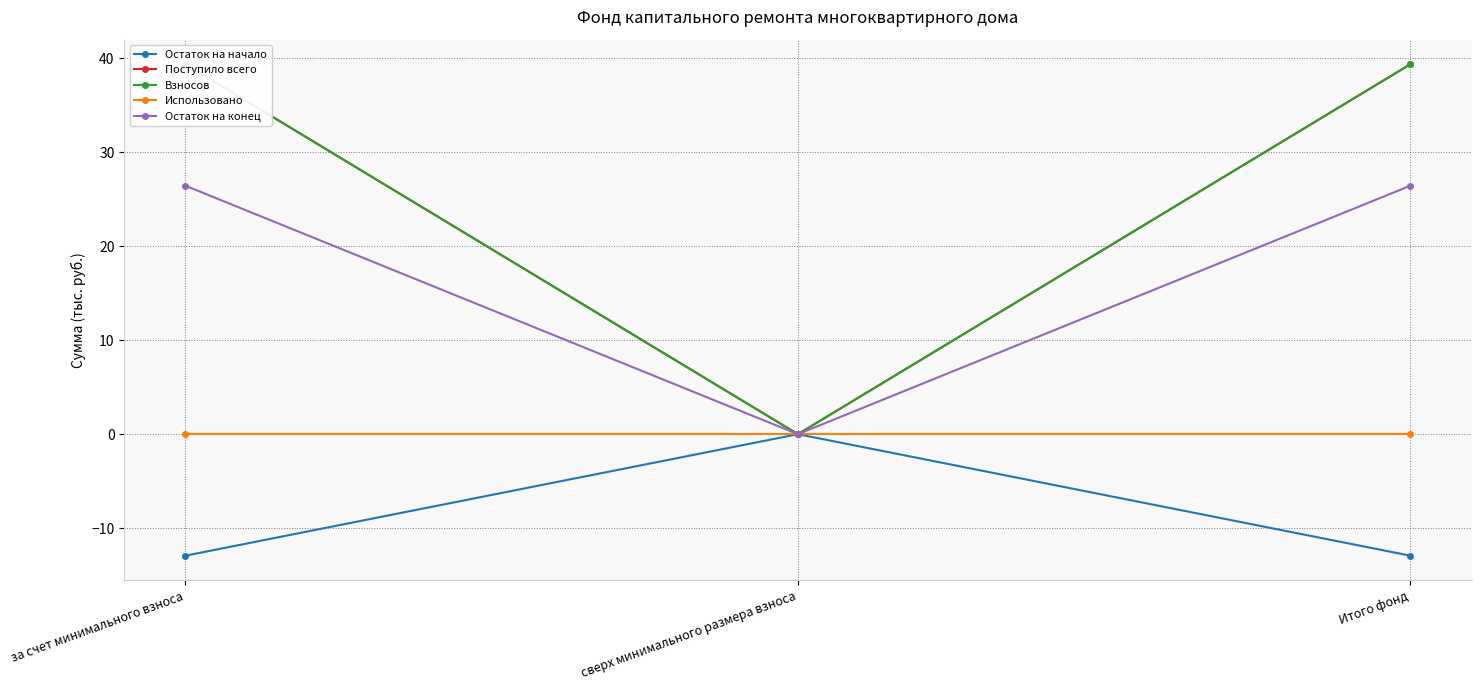

Which has a higher value, Итого фонд or сверх минимального размера взноса?

сверх минимального размера взноса